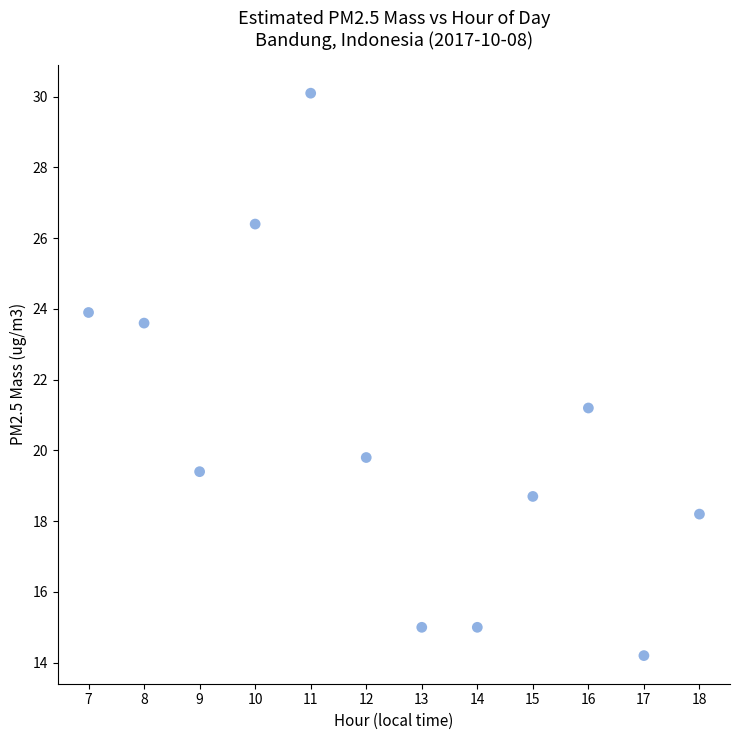

What is the average Y value?

20.5